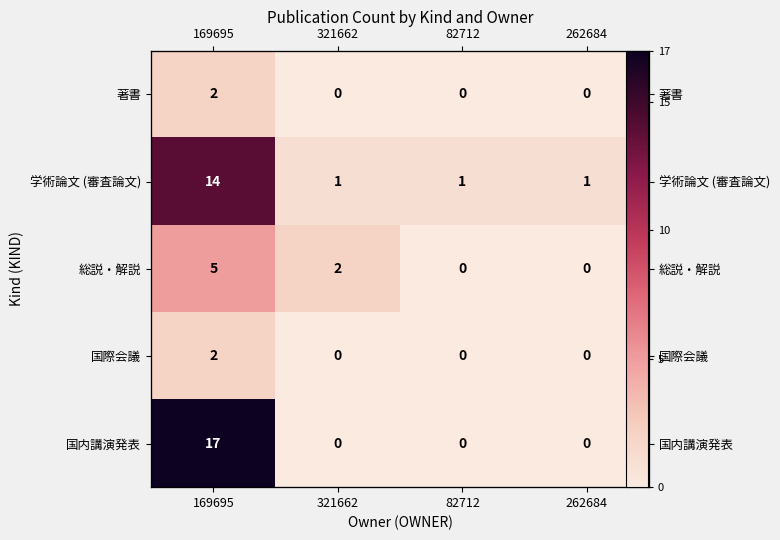

At which label does 著書 reach its peak?

169695